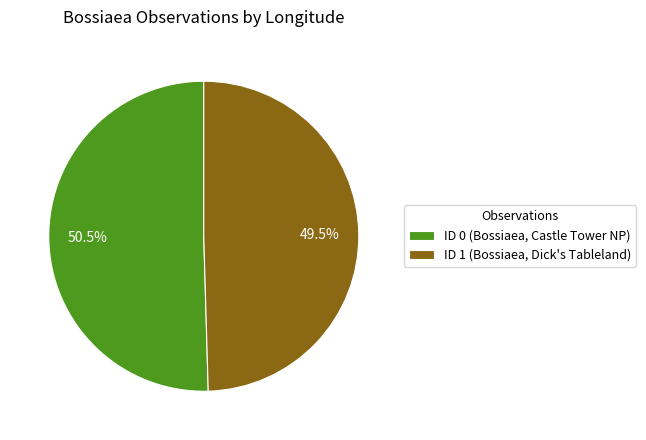

Does ID 1 (Bossiaea, Dick's Tableland) account for over 50% of the chart?

No